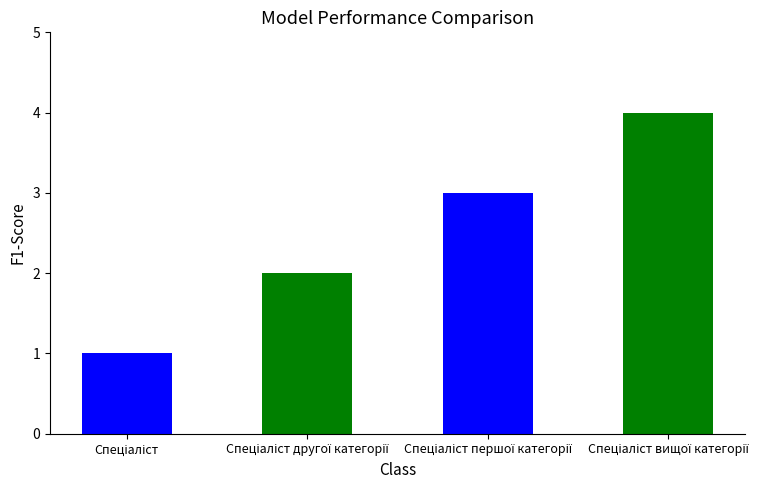

Reading left to right, list all the values displayed in this chart.

1	2	3	4